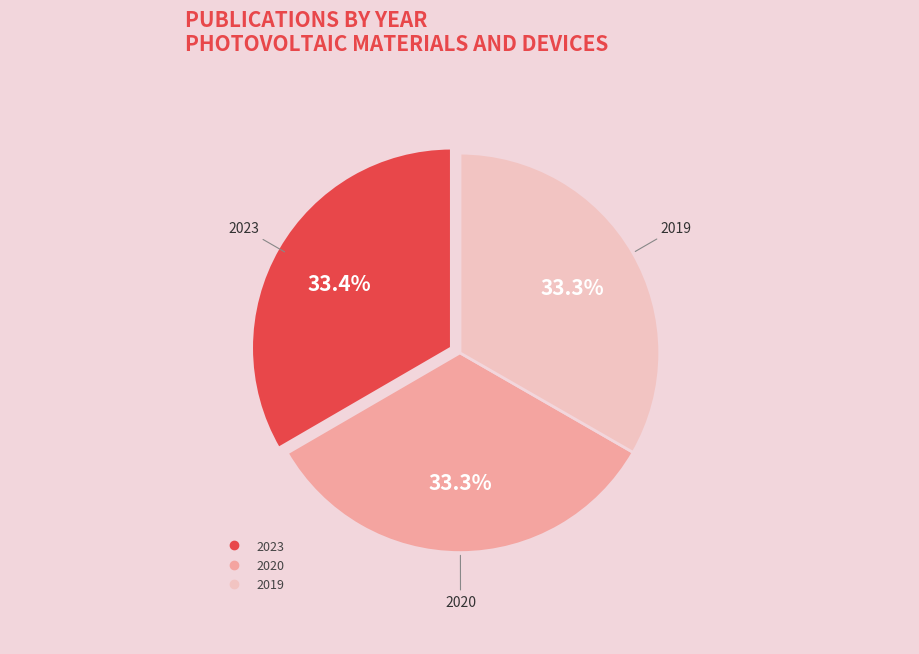

How many slices are in this pie chart?

3